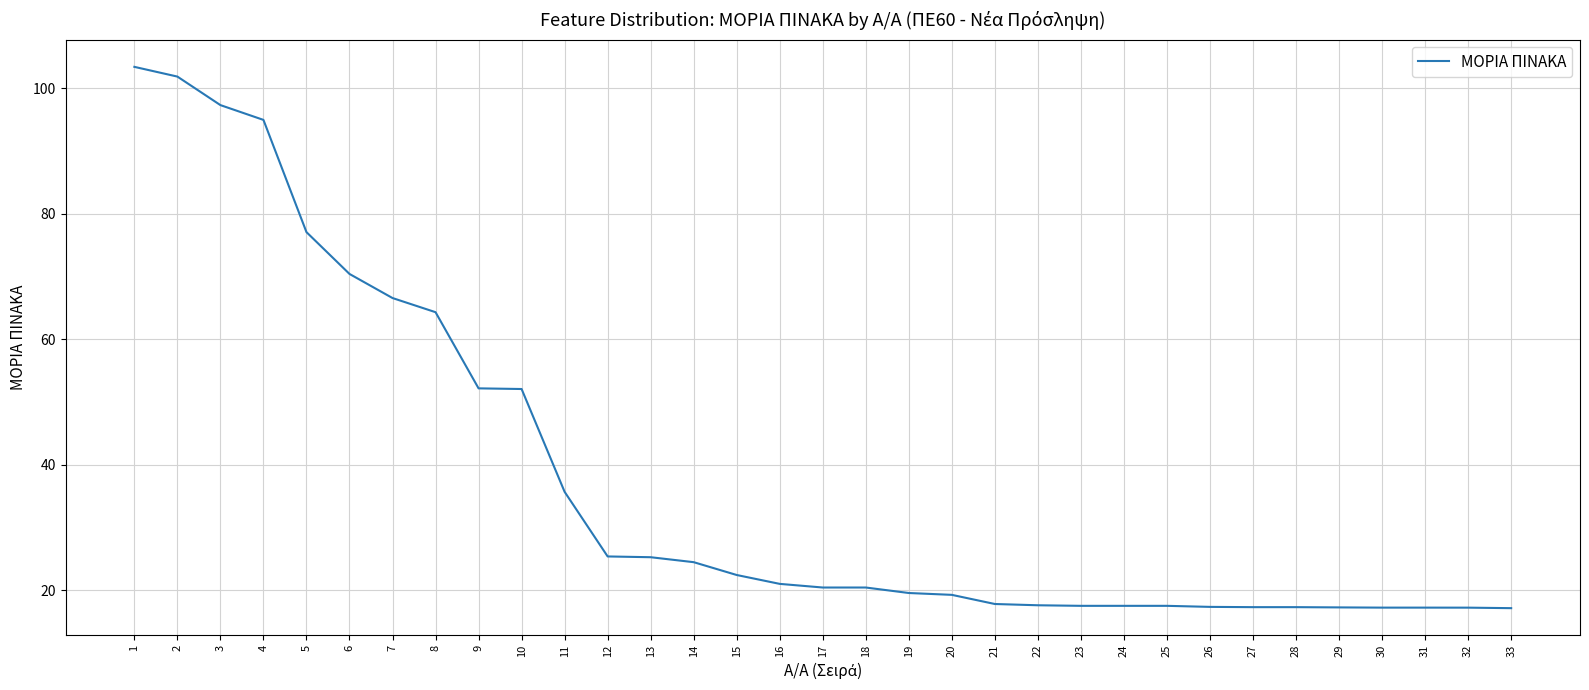

What is the difference between the values at 15 and 33?

5.3